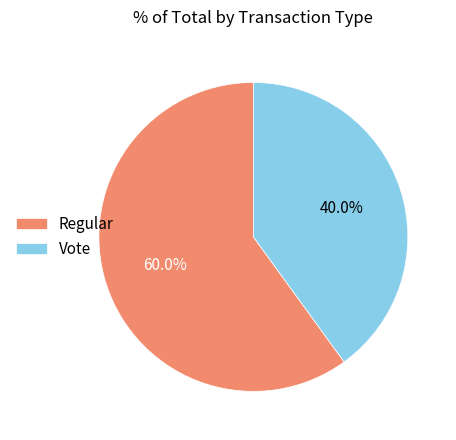

What is the largest slice in the pie chart?

Regular